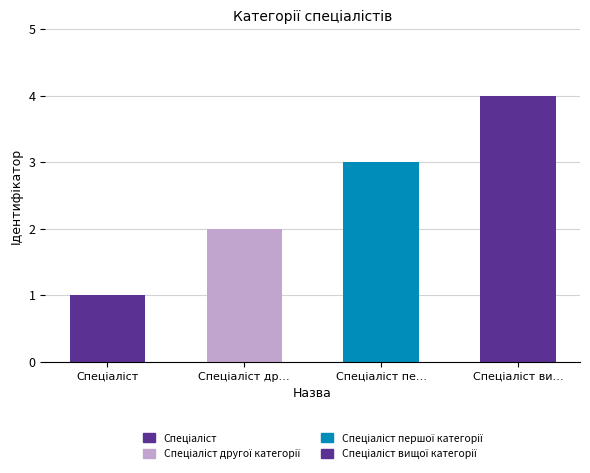

Is it true that the value at Спеціаліст вищої категорії is 2?

False